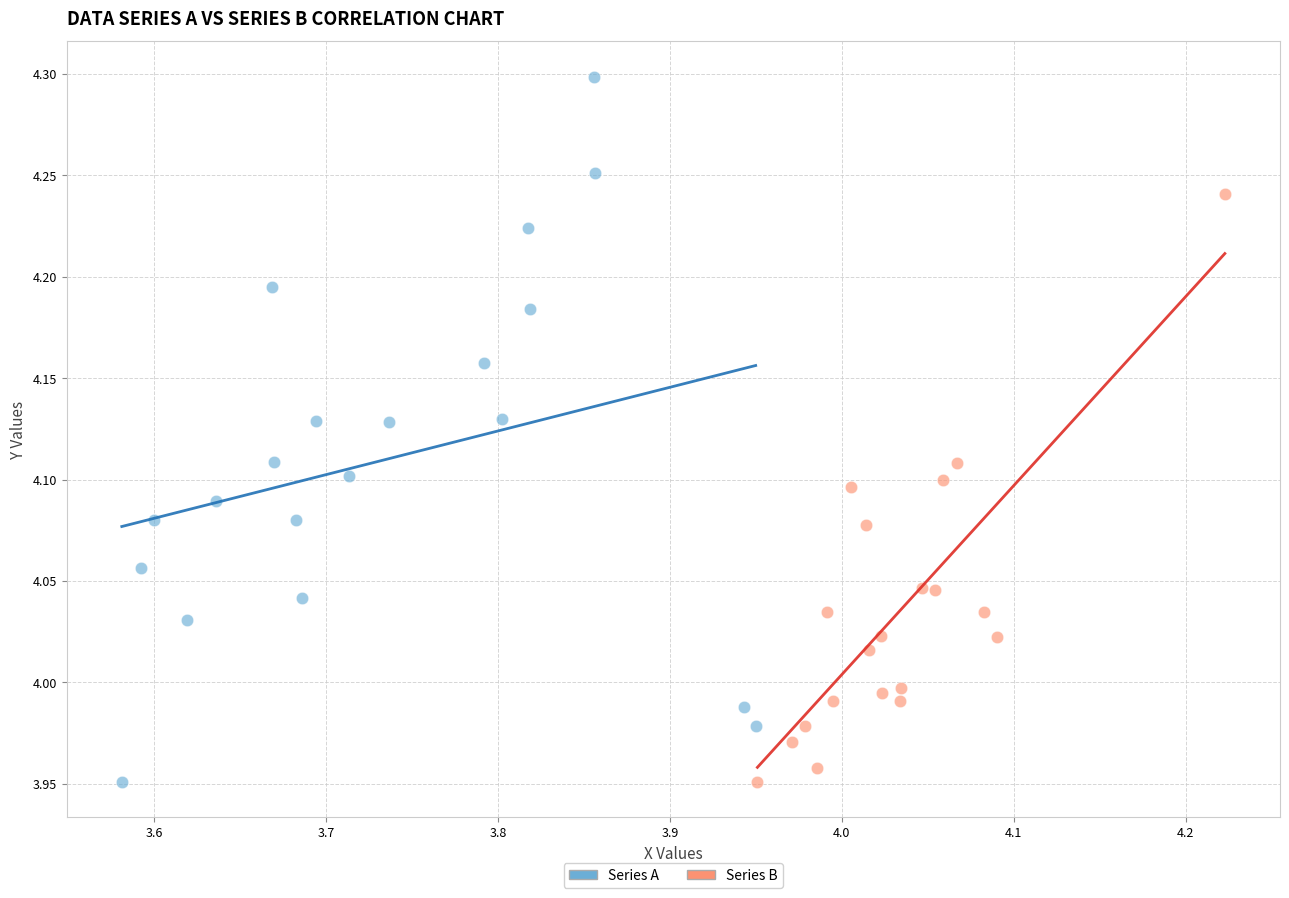

Which series reaches the maximum Y coordinate?

Series A